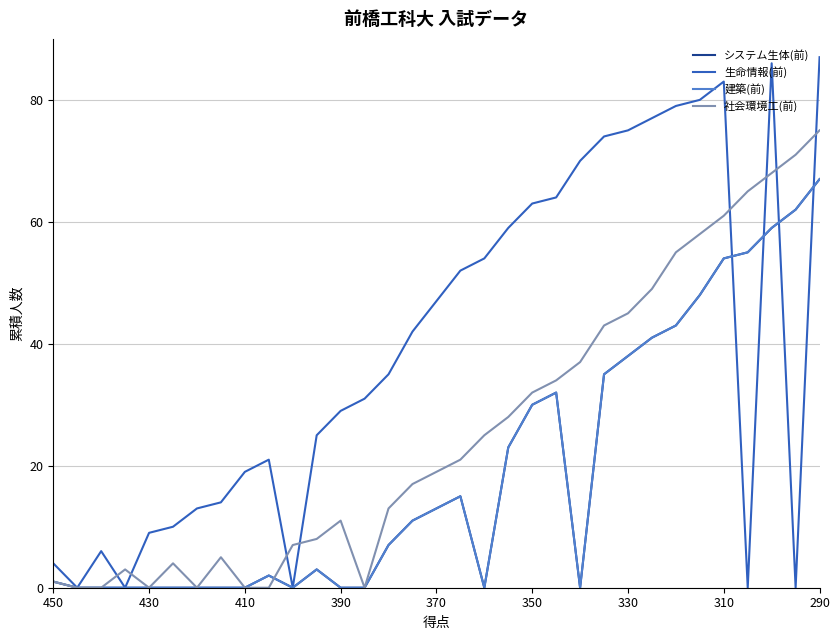

What is the difference between the second highest and minimum values in the 社会環境工(前) series?

71